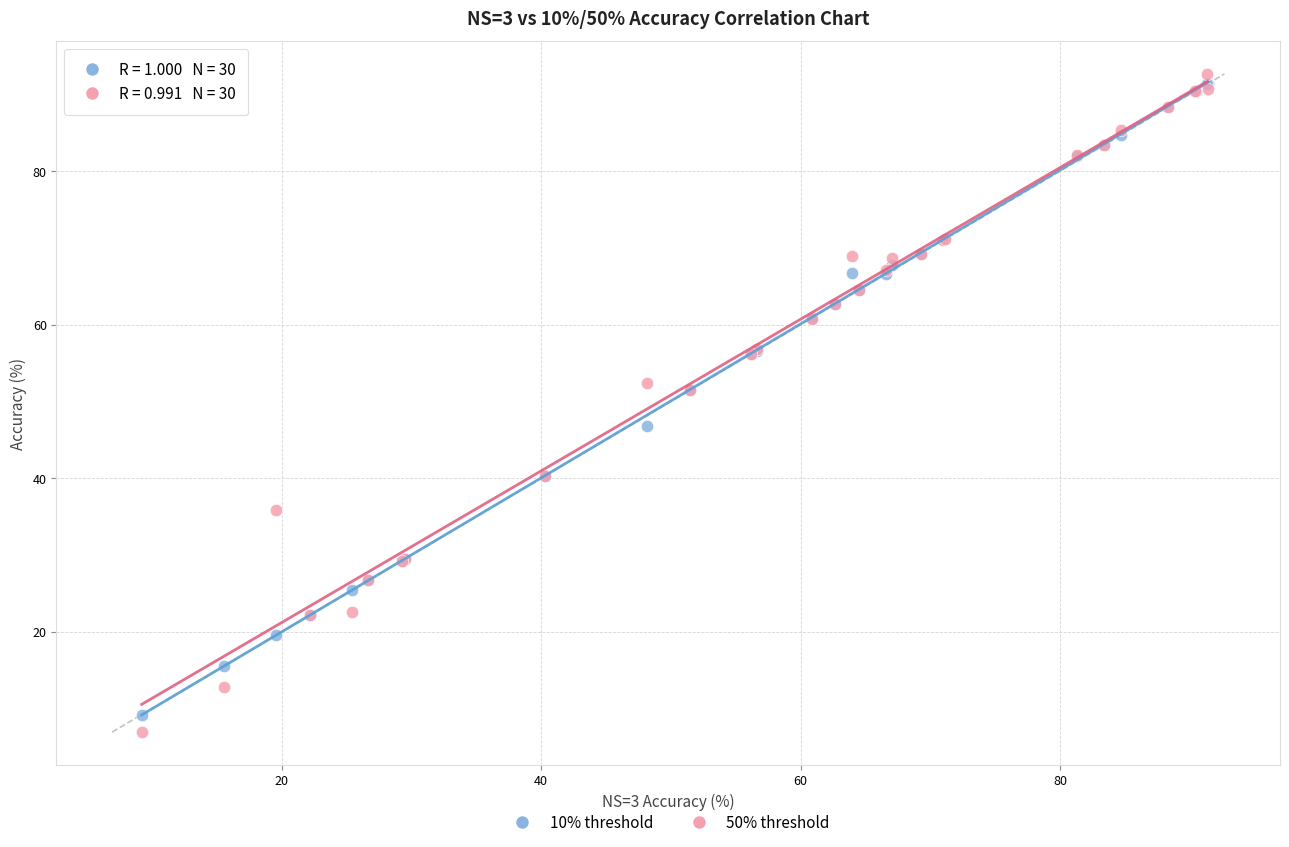

What are all the series names shown in the legend?

10% threshold, 50% threshold